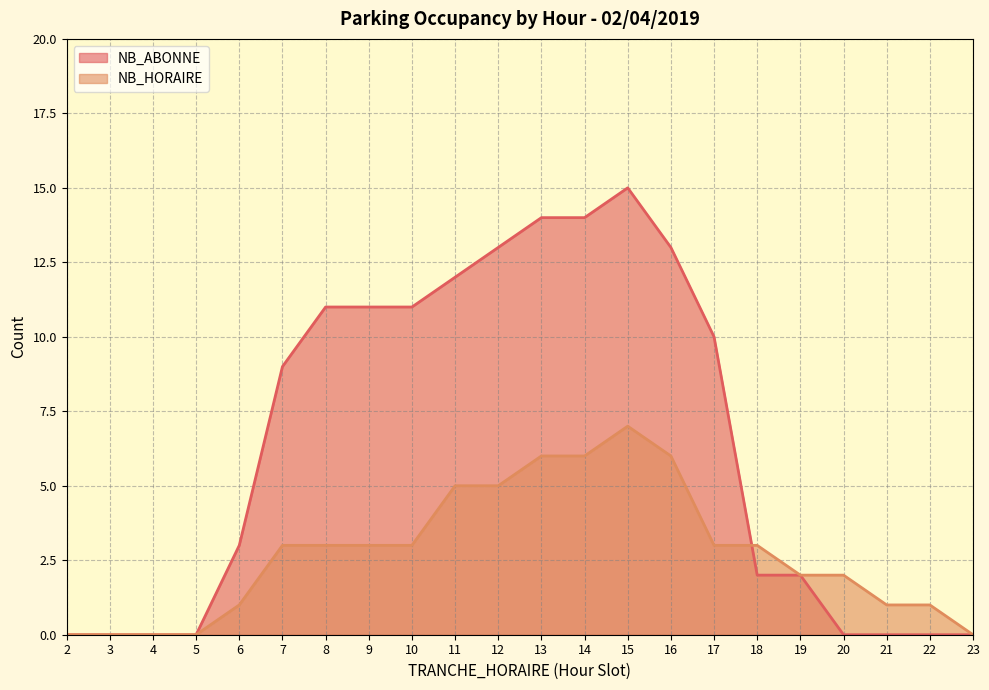

Which series has the largest total across all categories?

NB_ABONNE